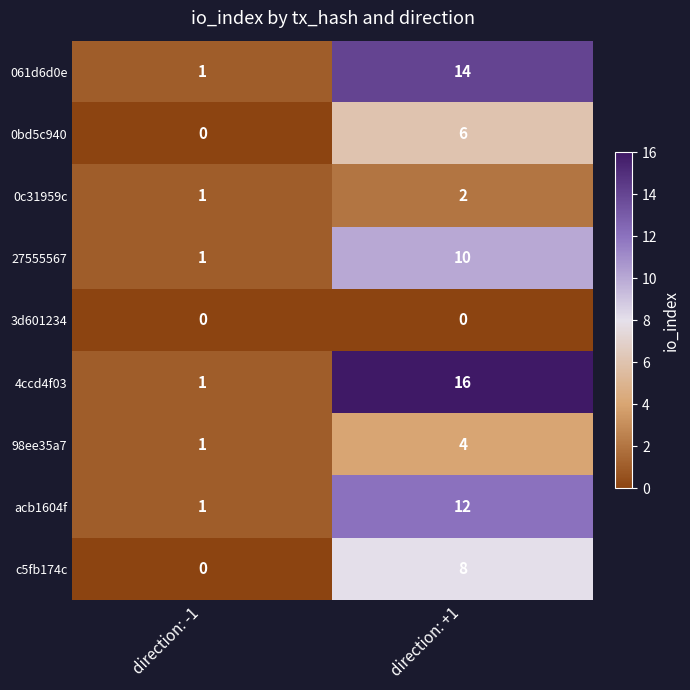

Reading left to right, extract all data points from this chart.

061d6d0e: 1	14
0bd5c940: 0	6
0c31959c: 1	2
27555567: 1	10
3d601234: 0	0
4ccd4f03: 1	16
98ee35a7: 1	4
acb1604f: 1	12
c5fb174c: 0	8